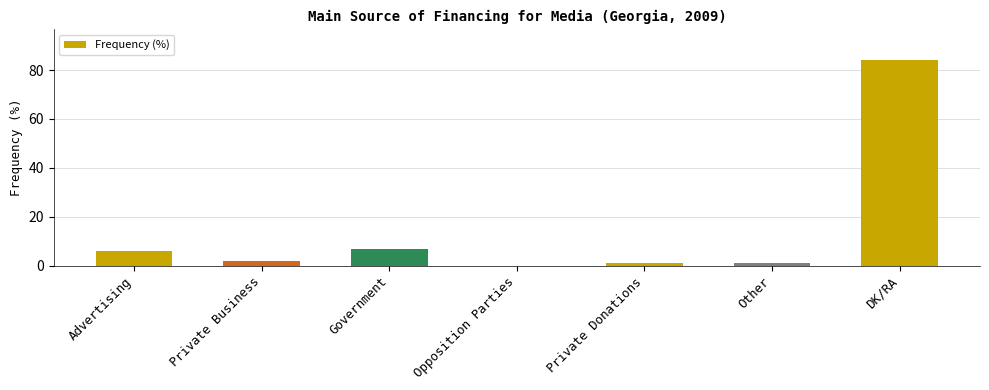

Is it true that the value at Government is 7?

True